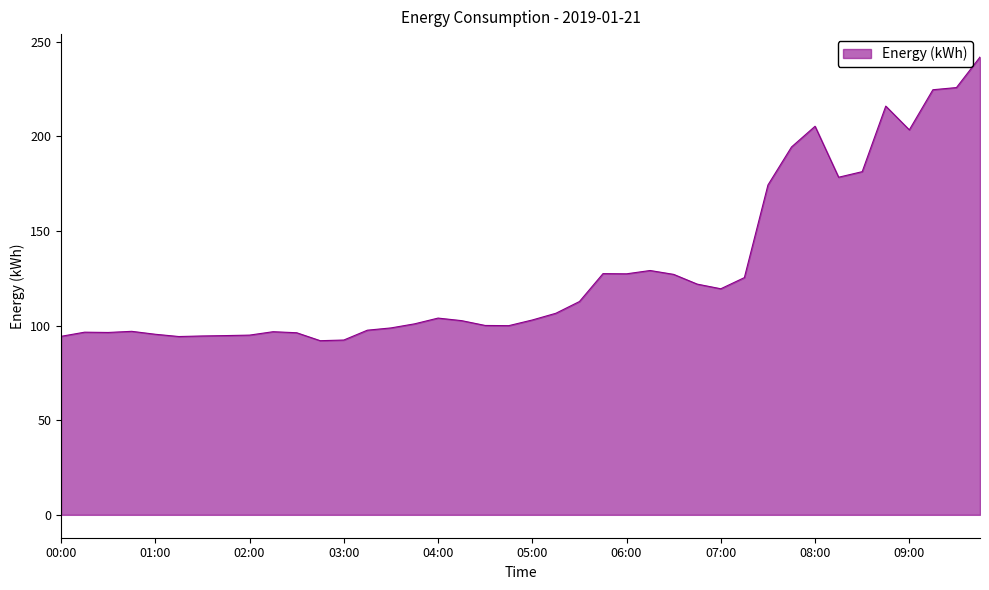

What is the maximum value shown in the chart?

242.0